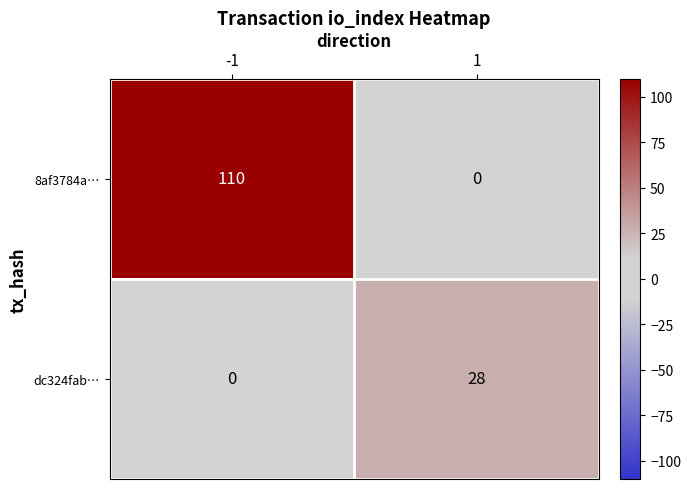

Reading left to right, what are all the values shown in this chart?

8af3784a…: -1=110	1=0
dc324fab…: -1=0	1=28